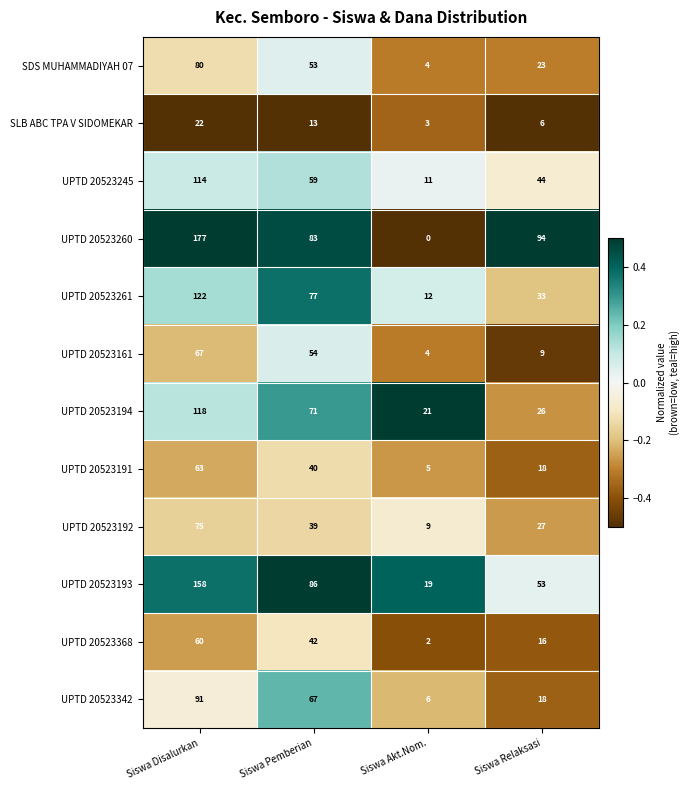

Which series has the largest range (max minus min)?

UPTD 20523260